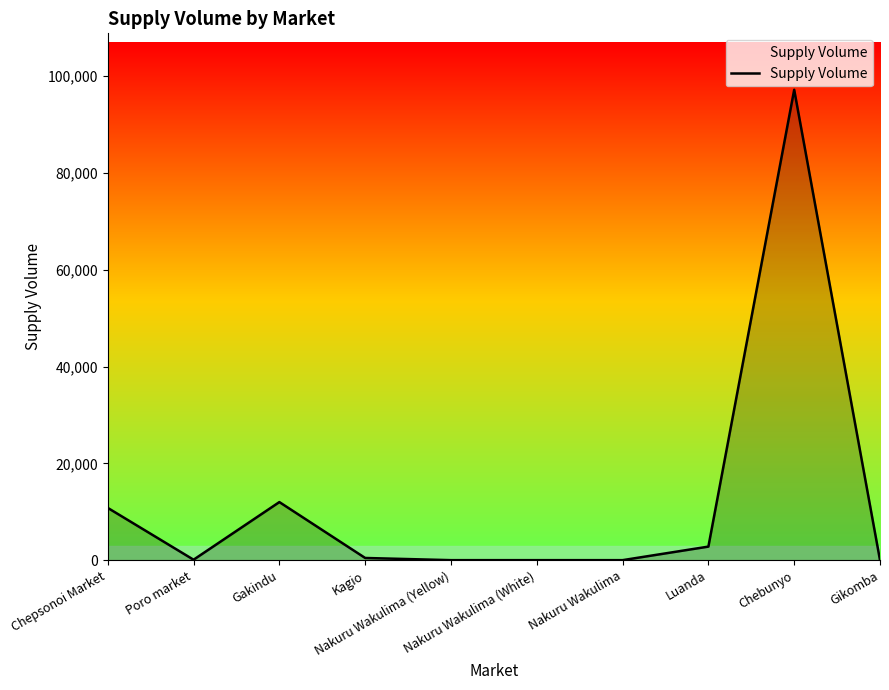

What is the difference between the maximum and minimum values?

97200